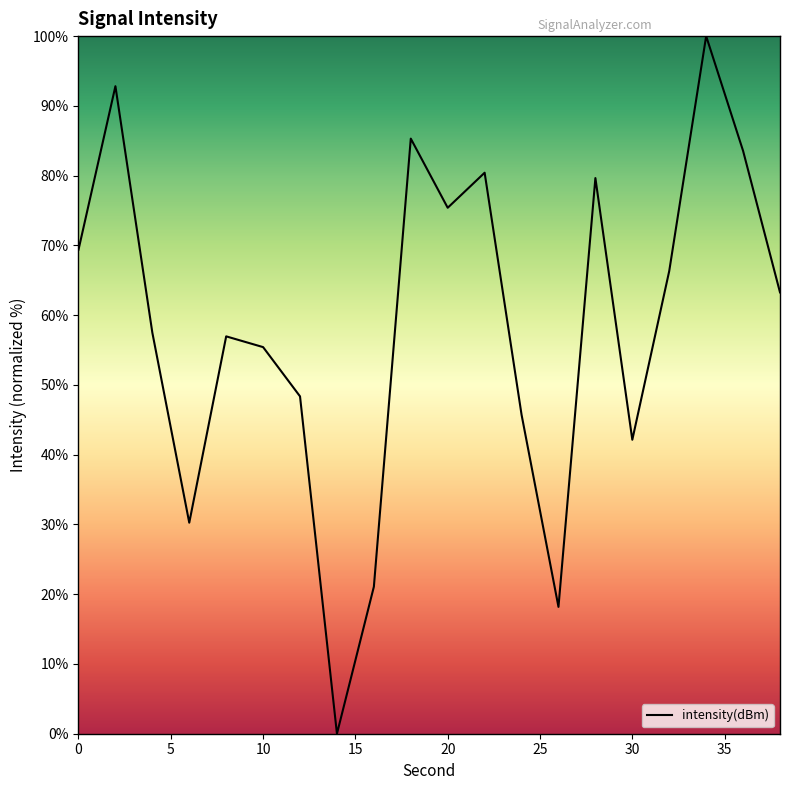

What is the difference between the maximum and minimum values?

100.0